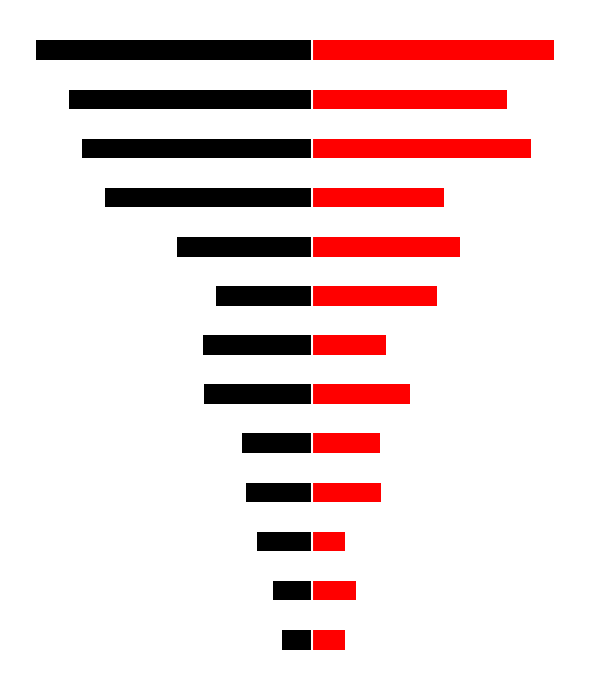

Which series has the largest total across all categories?

Attempt #2's Duration (ms)